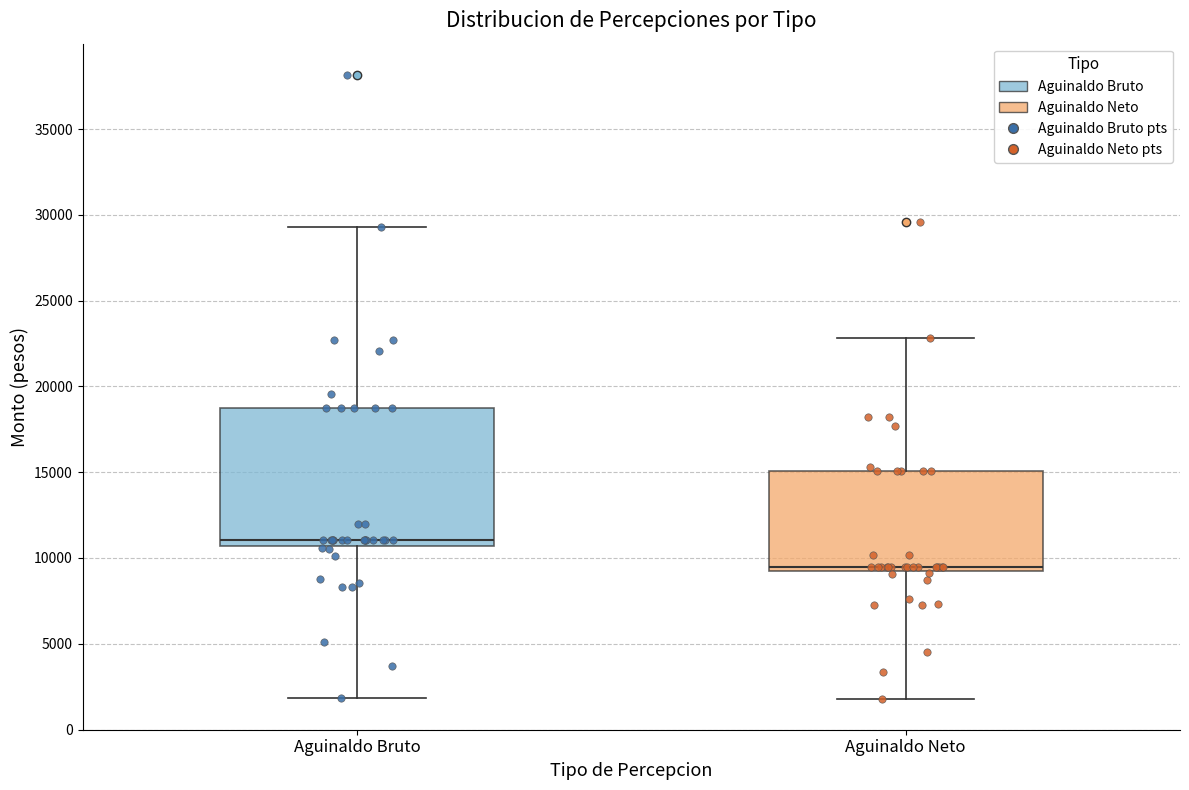

Which box's median line is the highest?

Aguinaldo Bruto